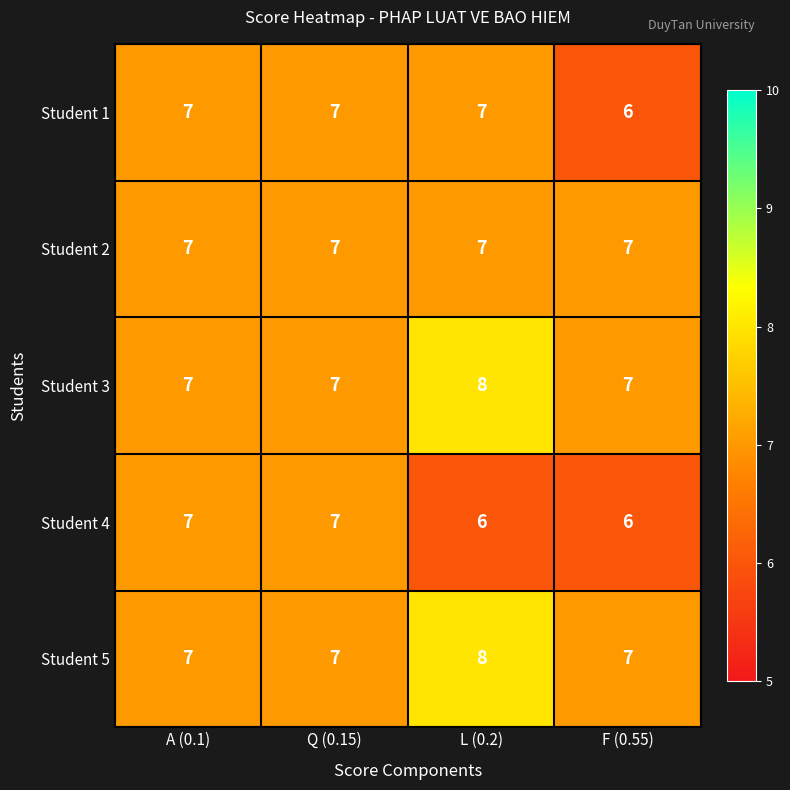

Reading left to right, what are all the values shown in this chart?

Student 1: 7	7	7	6
Student 2: 7	7	7	7
Student 3: 7	7	8	7
Student 4: 7	7	6	6
Student 5: 7	7	8	7